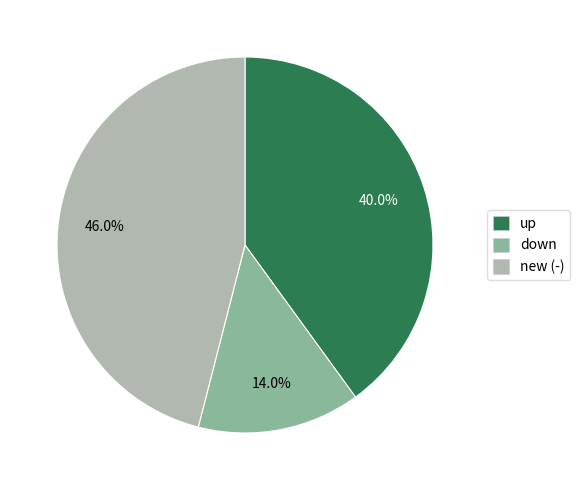

How many slices are in this pie chart?

3